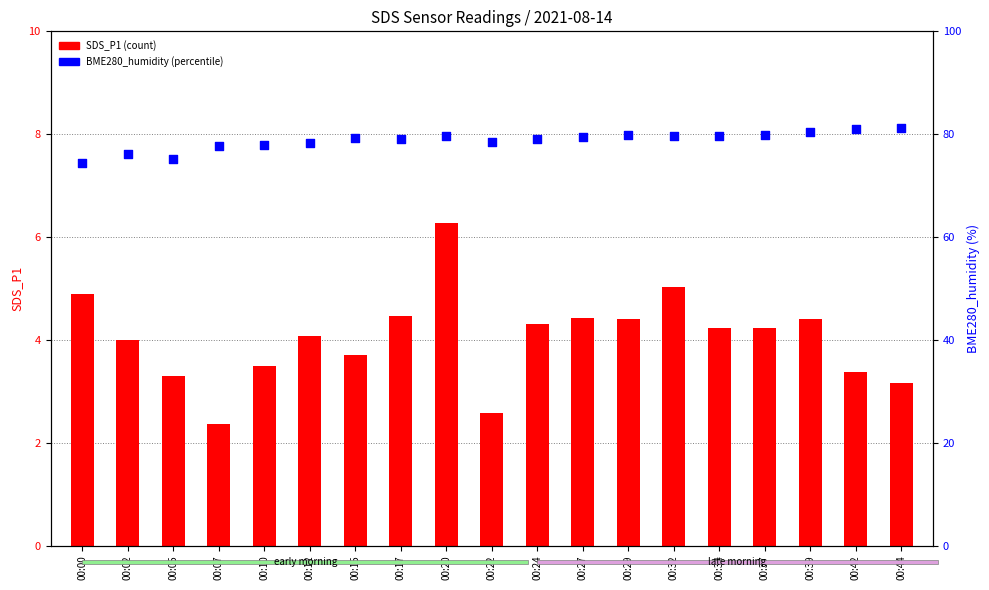

What is the total value across all series at 00:02?

80.2